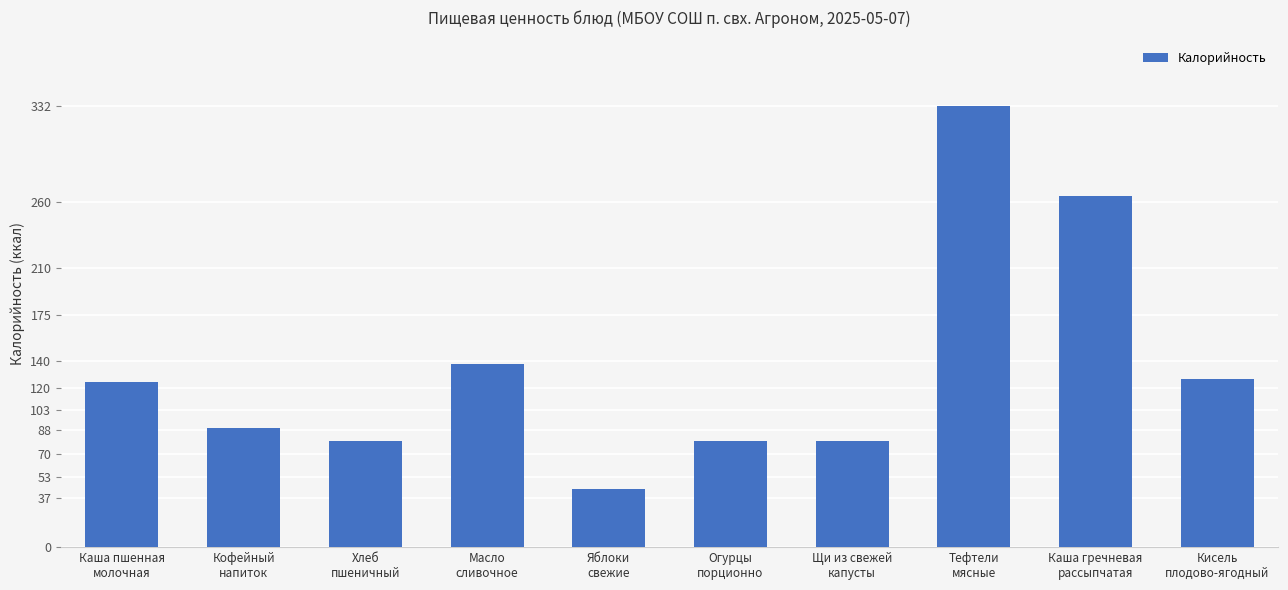

Where does the data first go above 124?

Каша пшенная
молочная